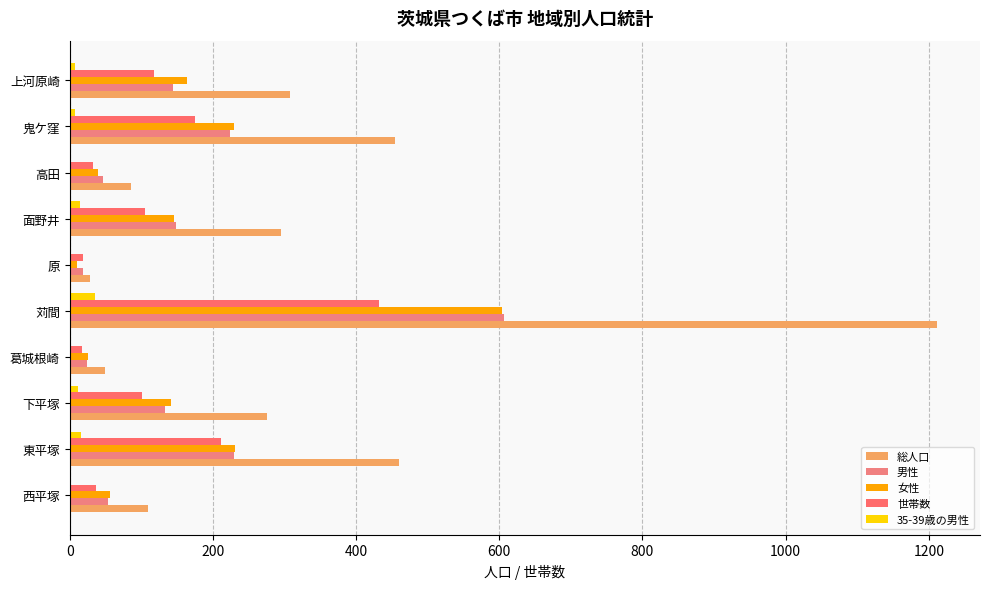

What is the greatest value displayed?

1211